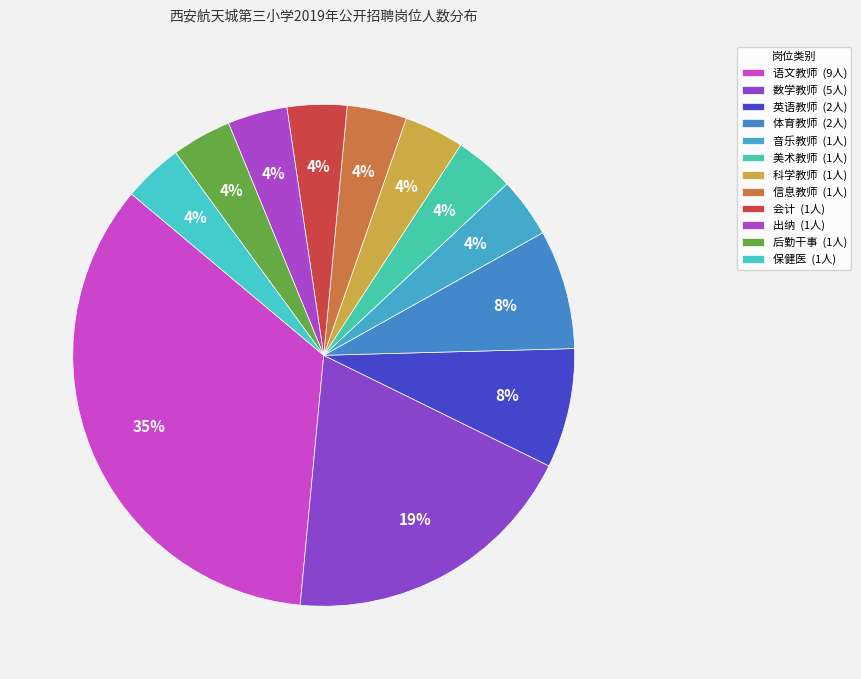

How many slices are in this pie chart?

12